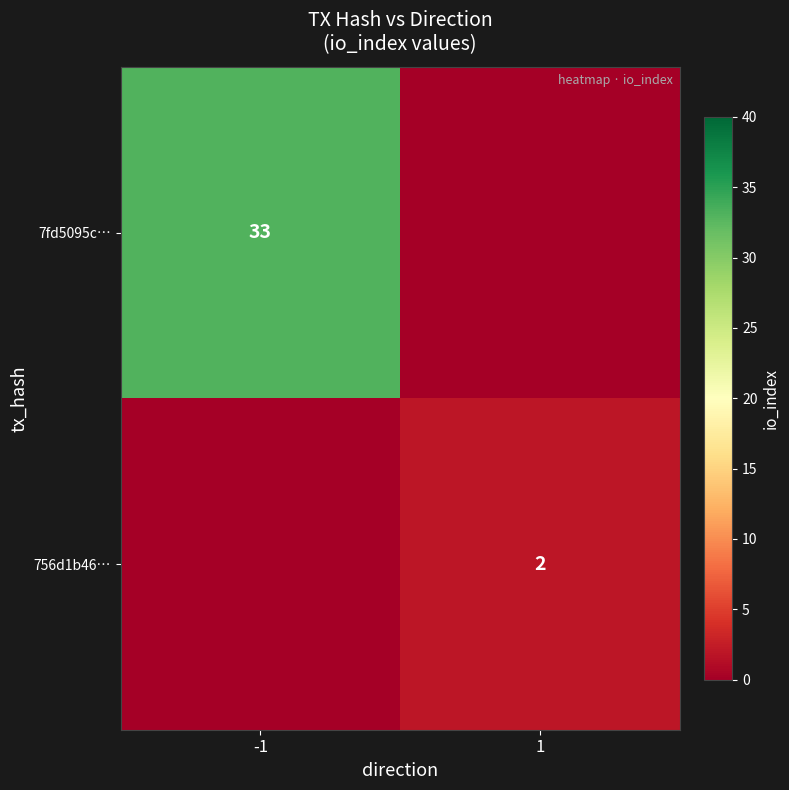

Is it true that 756d1b46… equals 2 at 1?

True